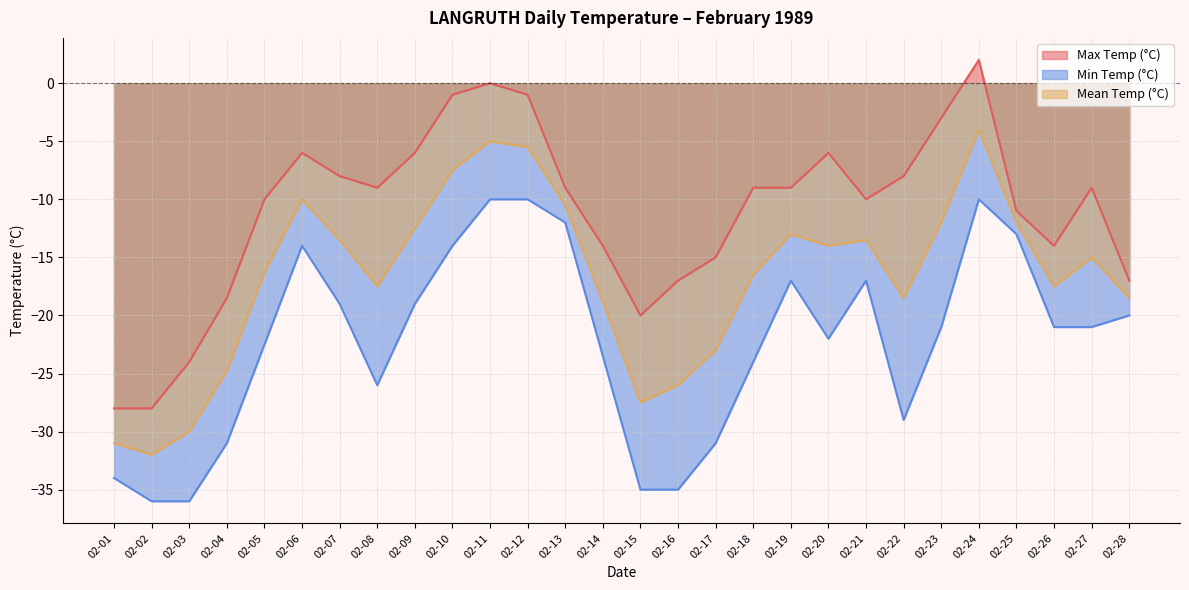

What are all the series names shown in the legend?

Max Temp (°C), Min Temp (°C), Mean Temp (°C)